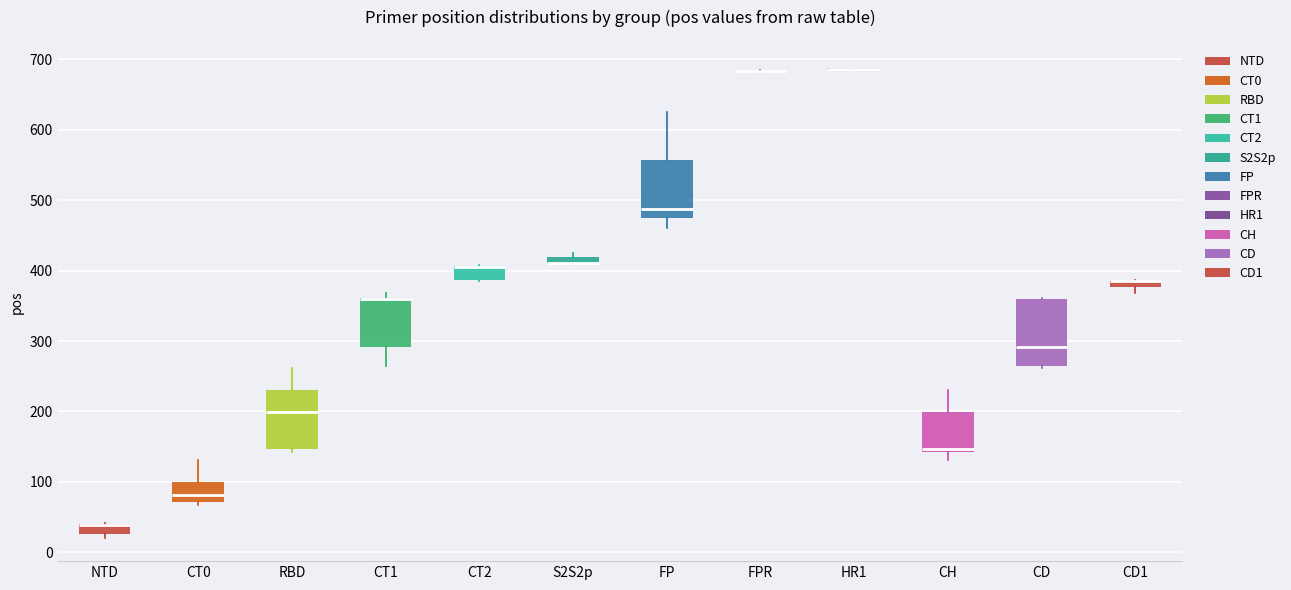

Where does the median line of the box for CD sit on the y-axis? The values are not printed on the chart, so give them approximately, as read against the axis.

290